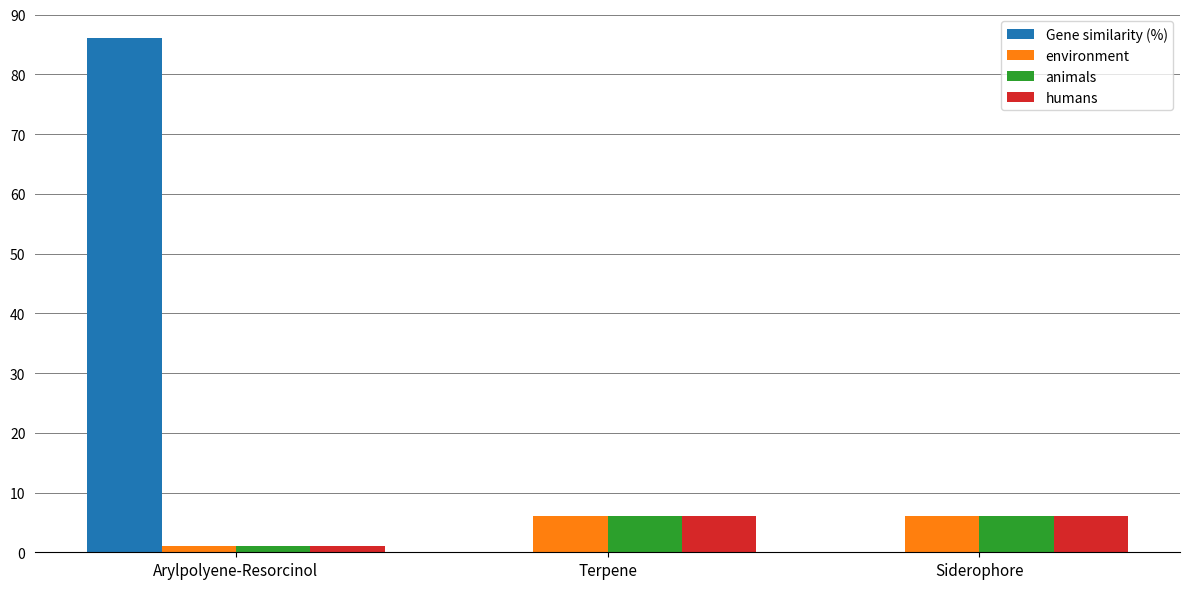

True or false: animals has a value of 1 at Arylpolyene-Resorcinol.

True